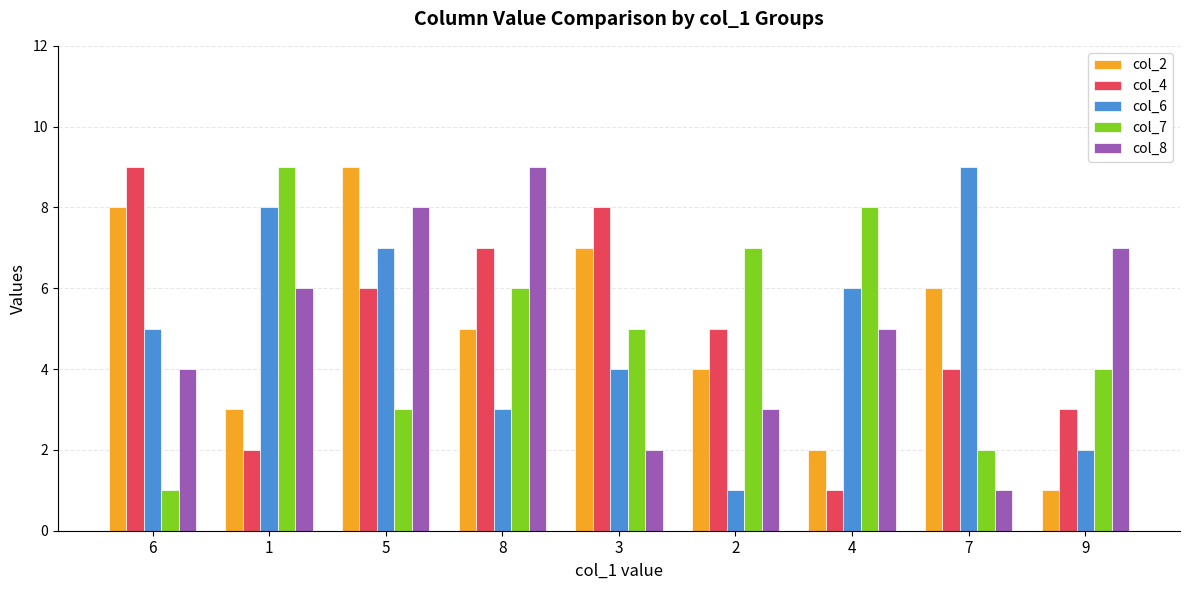

True or false: col_2 has a value of 3 at 1.

True